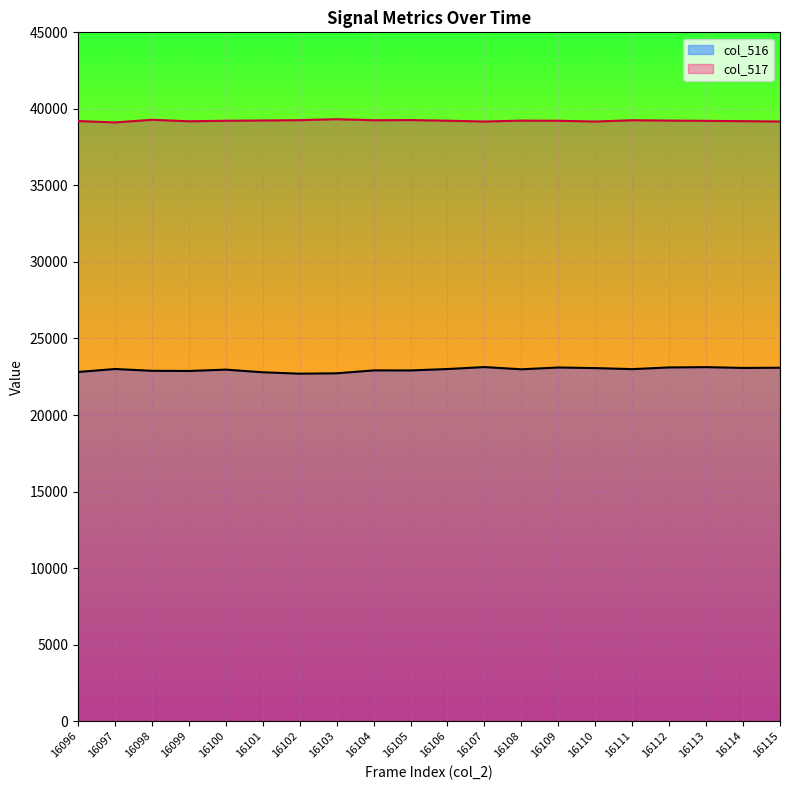

At how many categories does at least one series exceed 26768?

20